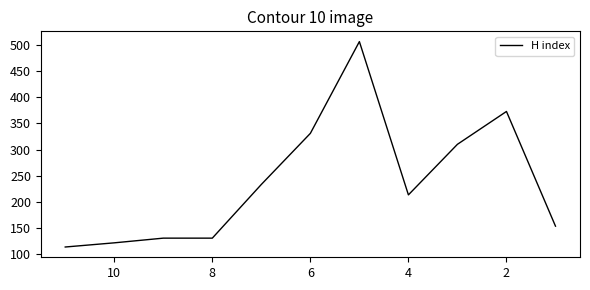

What is the difference between the second highest and second lowest values?

252